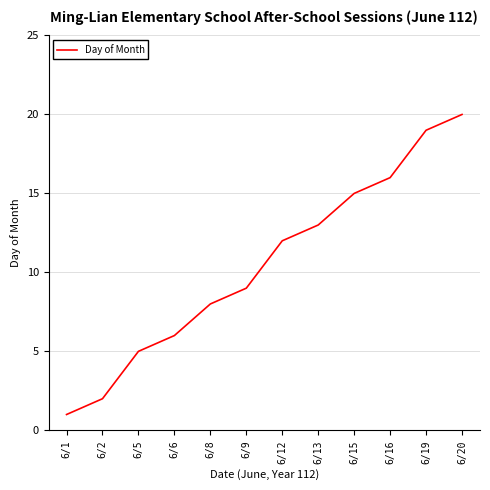

What is the difference between the maximum and minimum values?

19